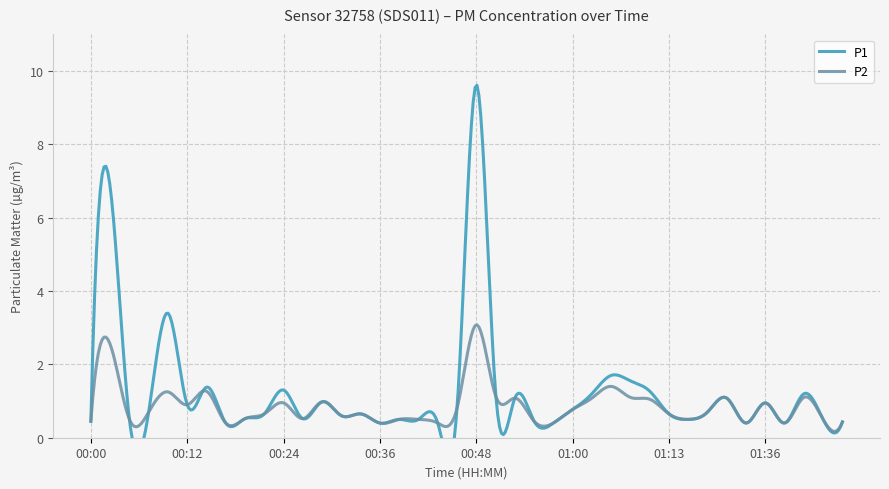

Between 01:15 and 01:47, which is larger?

01:15